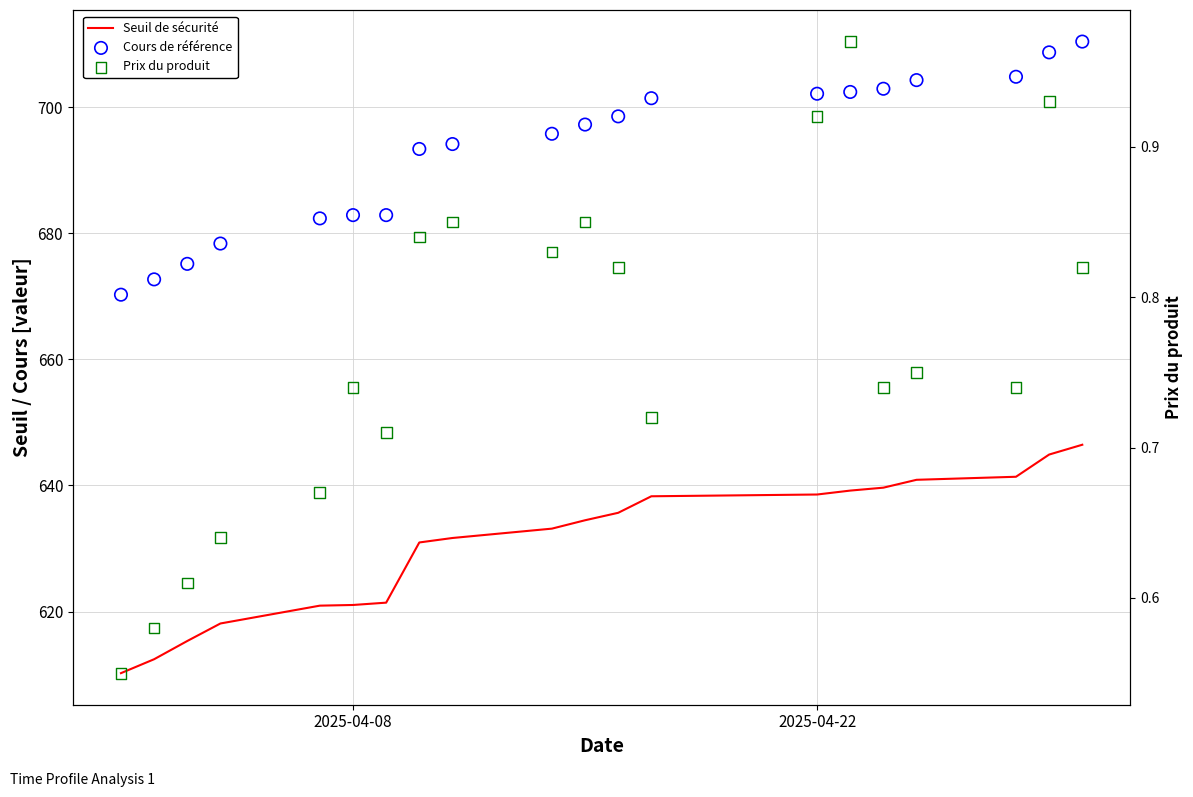

Is the value of Prix du produit at 8 greater than the value of Seuil de sécurité at 2?

No